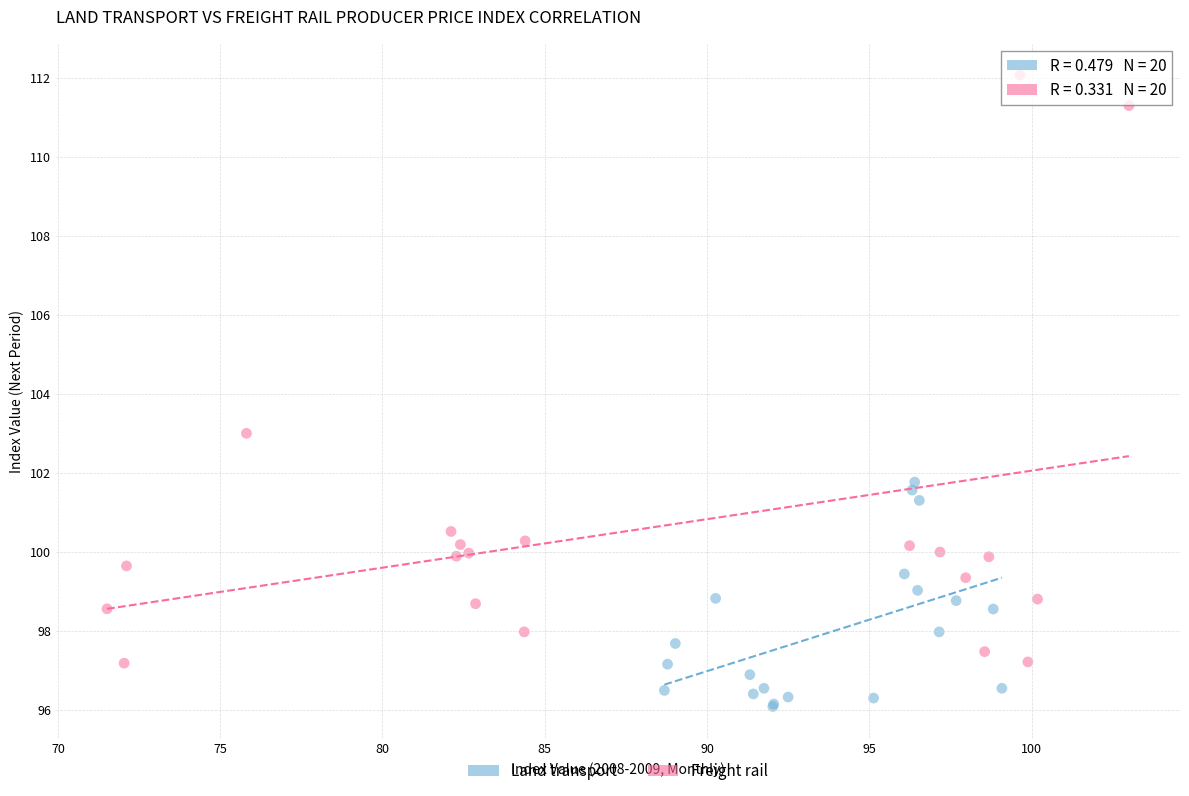

Which series reaches the maximum Y coordinate?

Freight rail